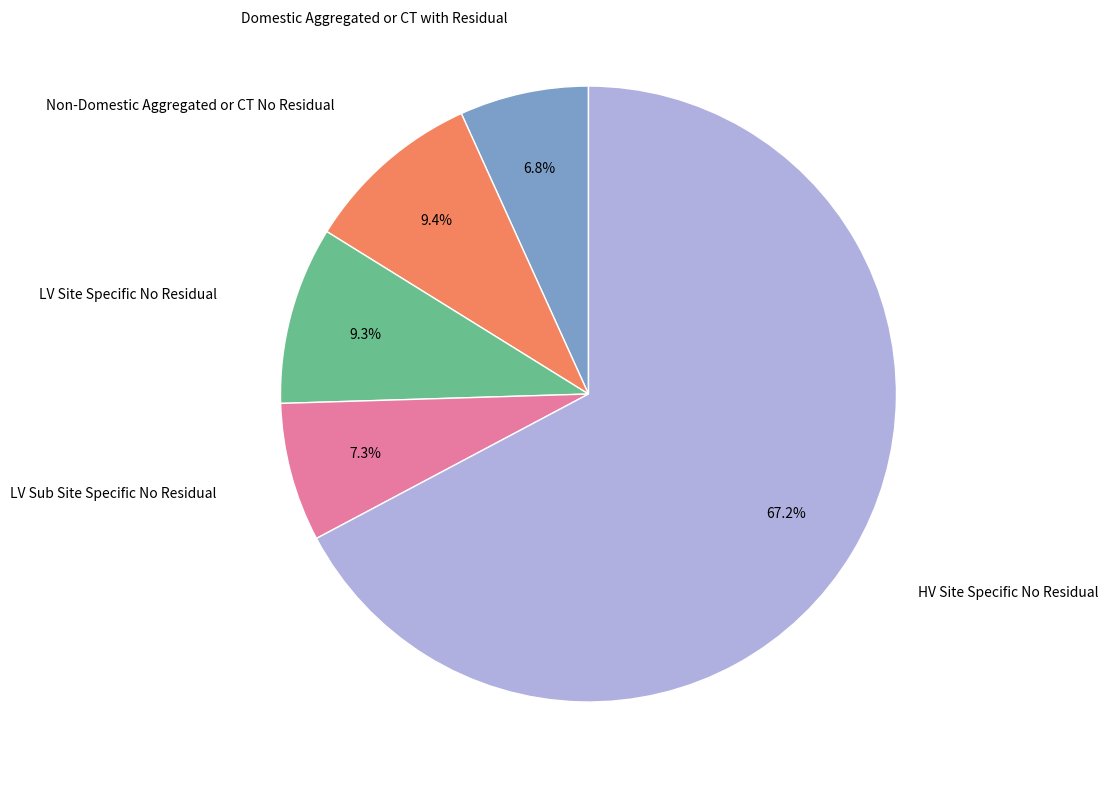

Is there any slice that represents more than half of the pie?

Yes